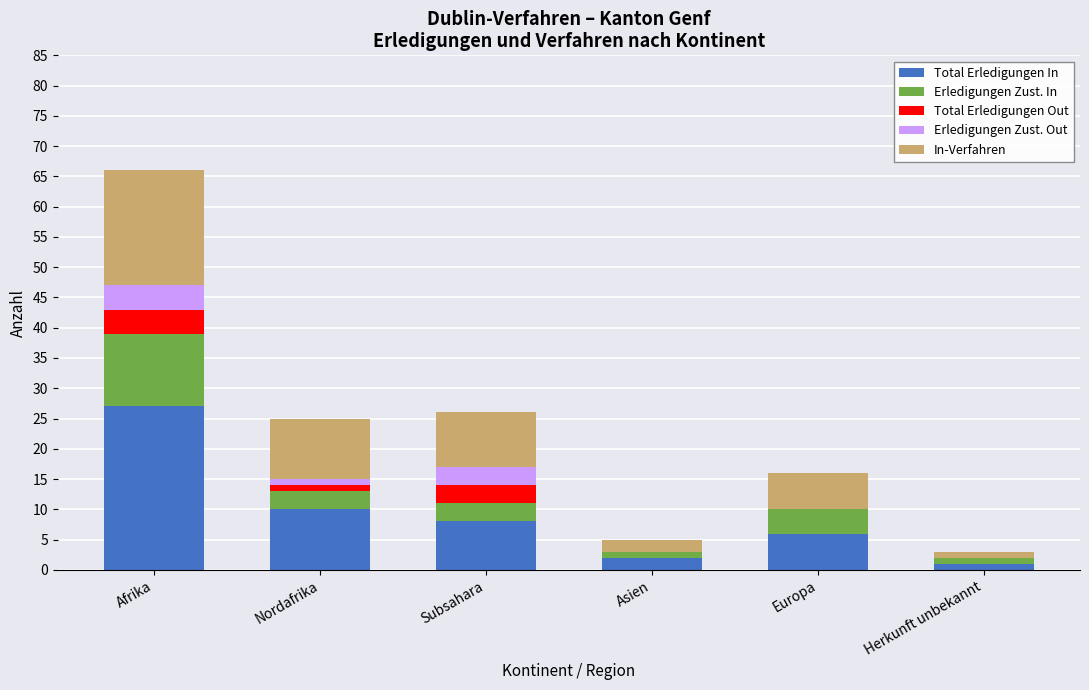

Reading right to left, list the values for the Total Erledigungen In series.

Herkunft unbekannt=1	Europa=6	Asien=2	Subsahara=8	Nordafrika=10	Afrika=27